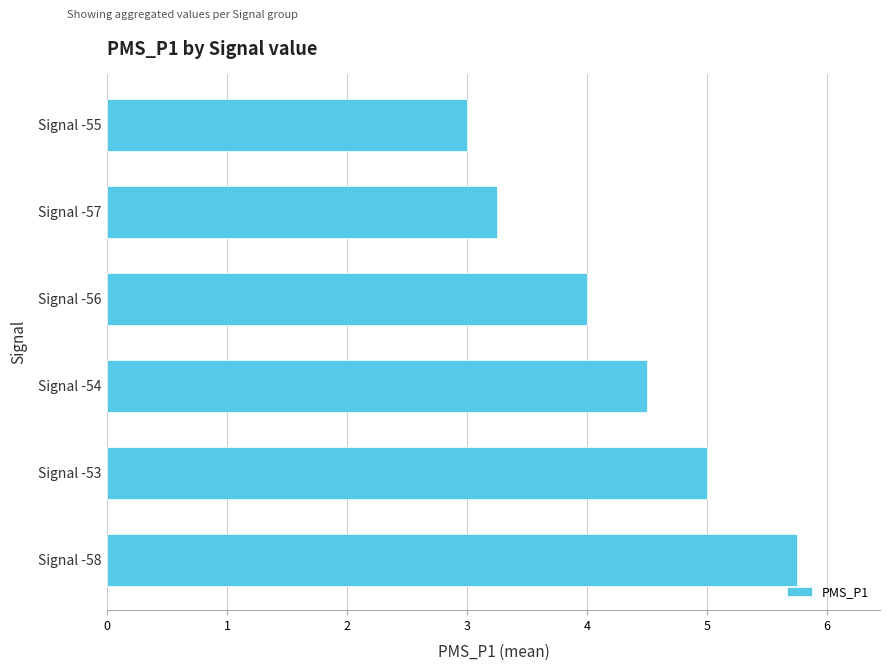

What is the sum of all values?

25.5